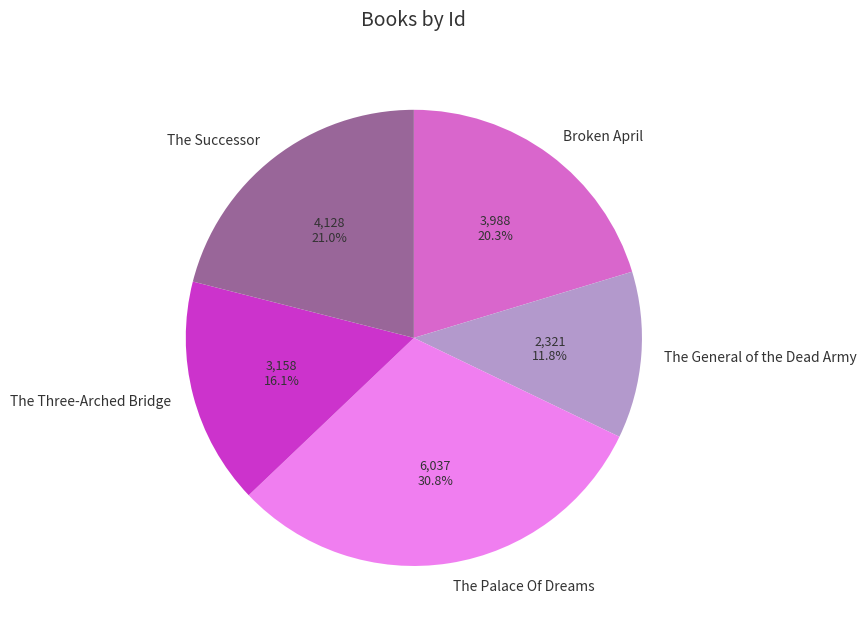

The The Successor slice represents 32% of the pie. True or false?

False